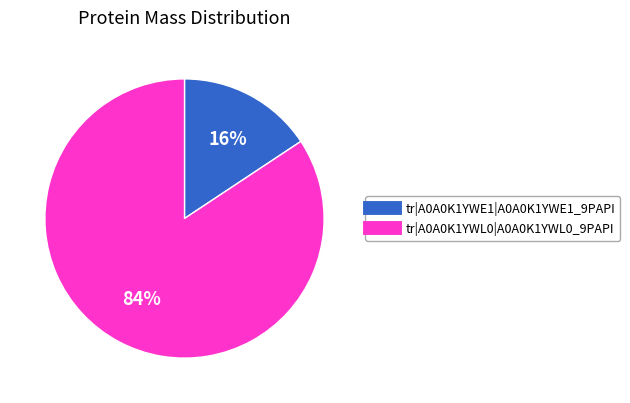

The tr|A0A0K1YWL0|A0A0K1YWL0_9PAPI slice represents 84% of the pie. True or false?

True